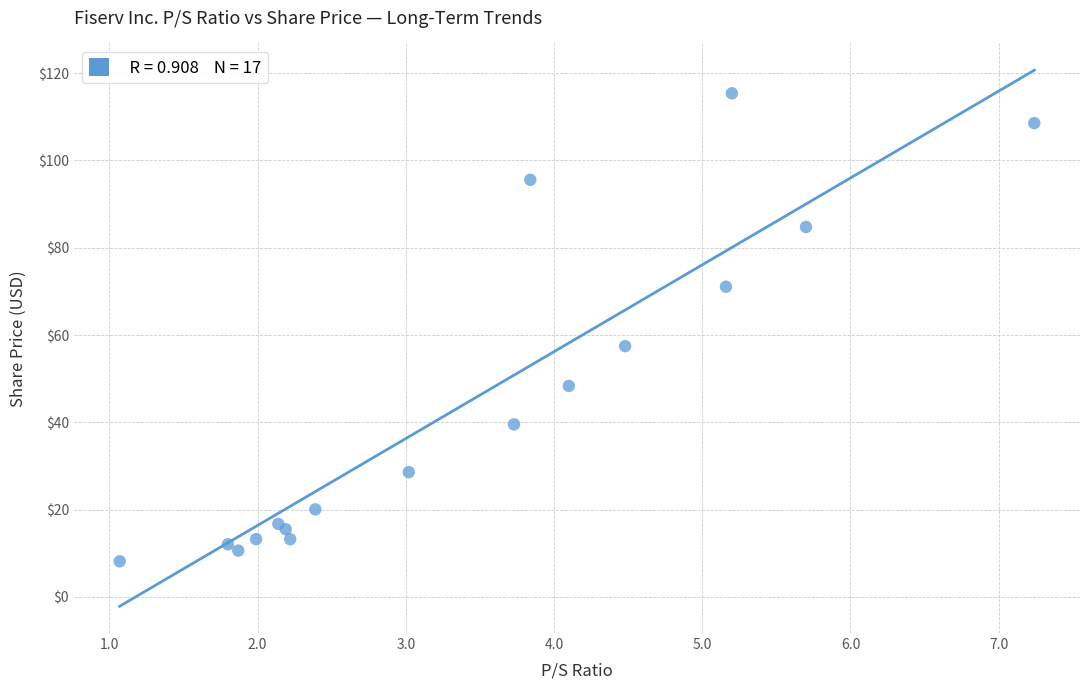

What Y value in the scatter plot is closest to 61?

57.5